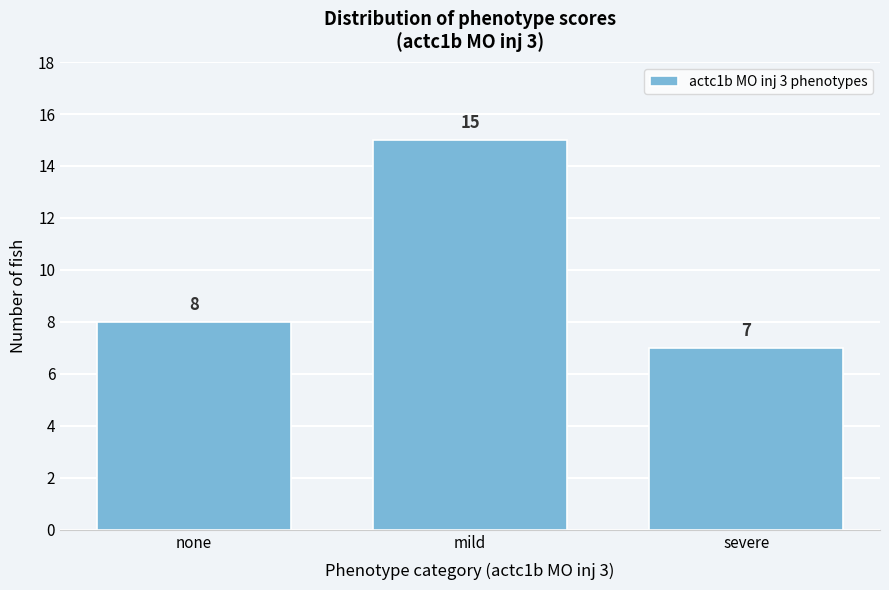

Reading left to right, extract all data points from this chart.

none=8	mild=15	severe=7